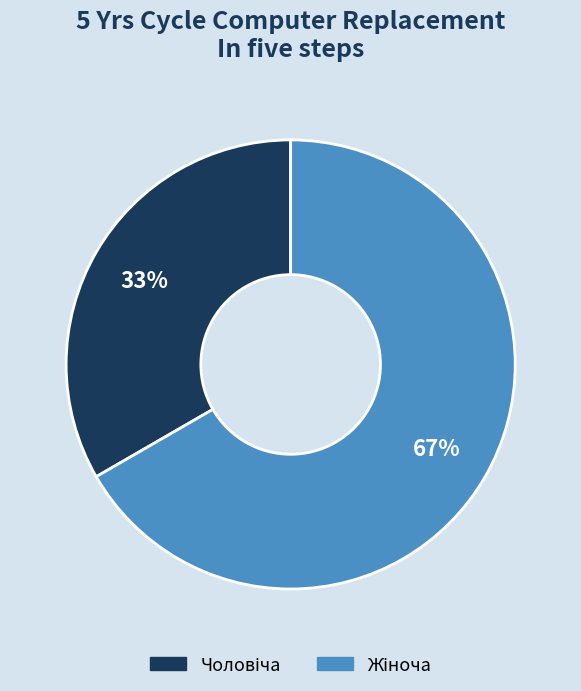

To the nearest percent, what is the average slice percentage?

50%